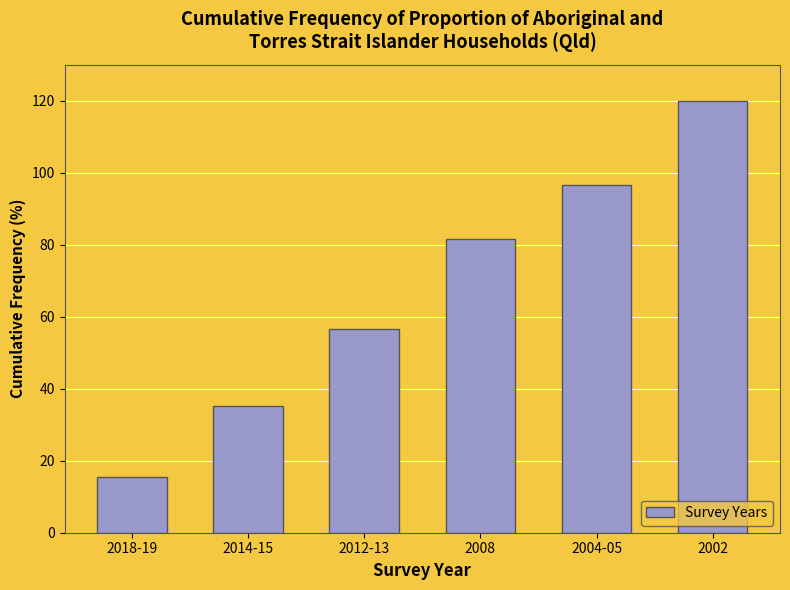

Reading right to left, list all the values displayed in this chart.

2002=120.0	2004-05=96.6	2008=81.5	2012-13=56.5	2014-15=35.1	2018-19=15.6